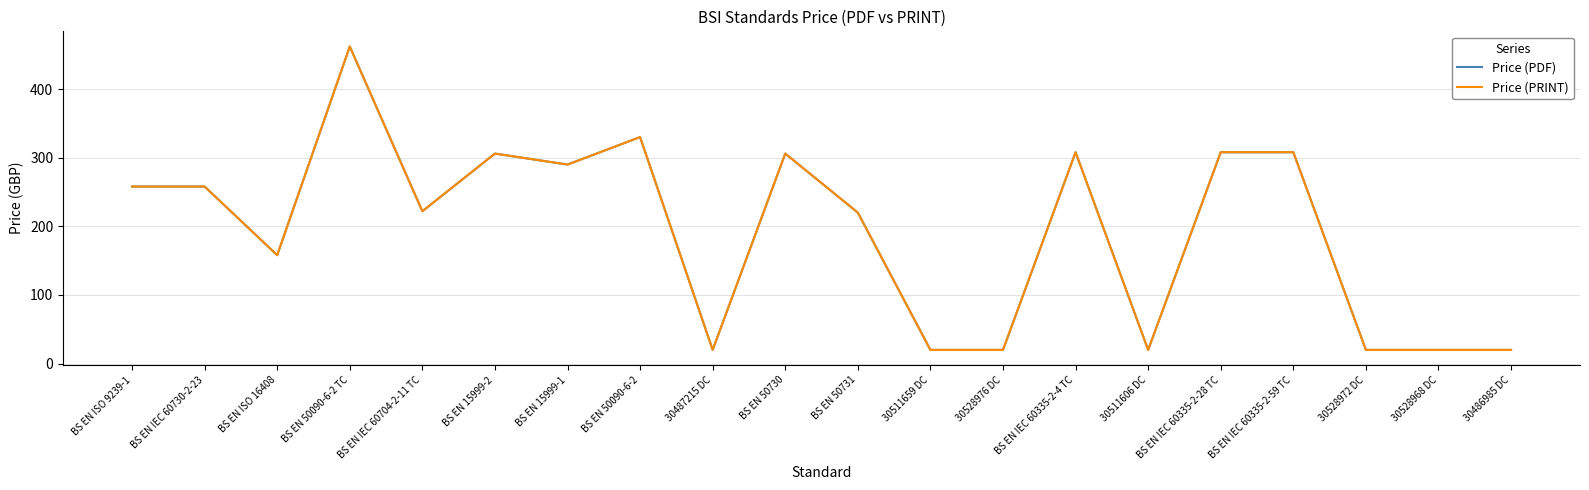

True or false: Price (PDF) and Price (PRINT) cross at least once.

False